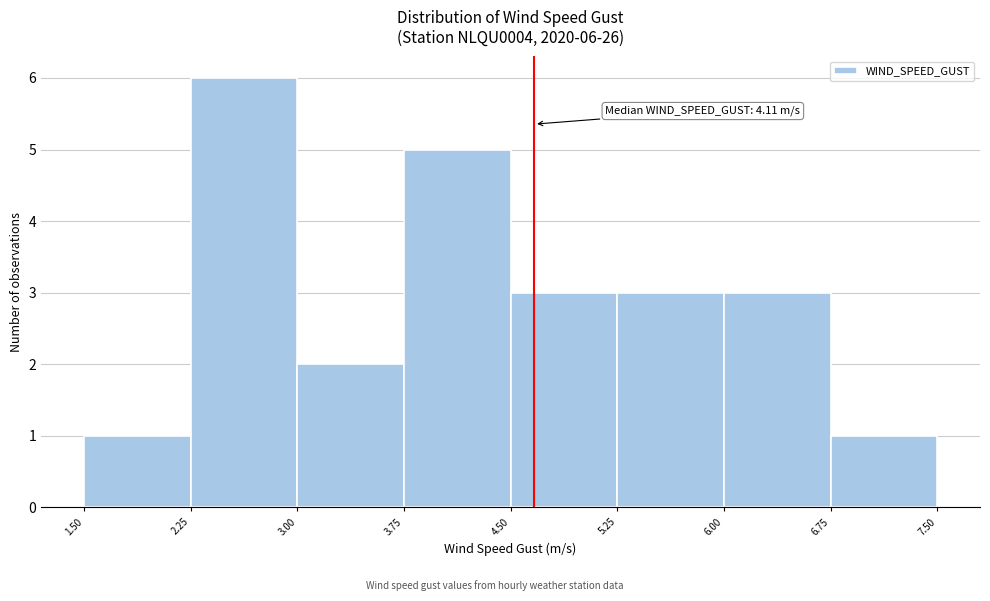

Over which range of the x-axis is the bar tallest?

2.25 to 3.00